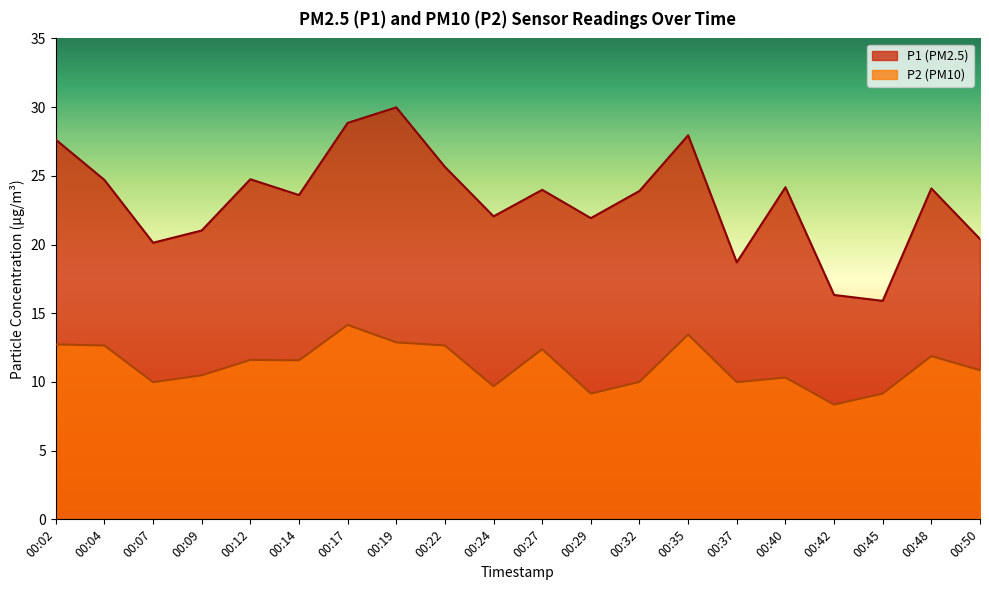

What are all the series names shown in the legend?

P1 (PM2.5), P2 (PM10)